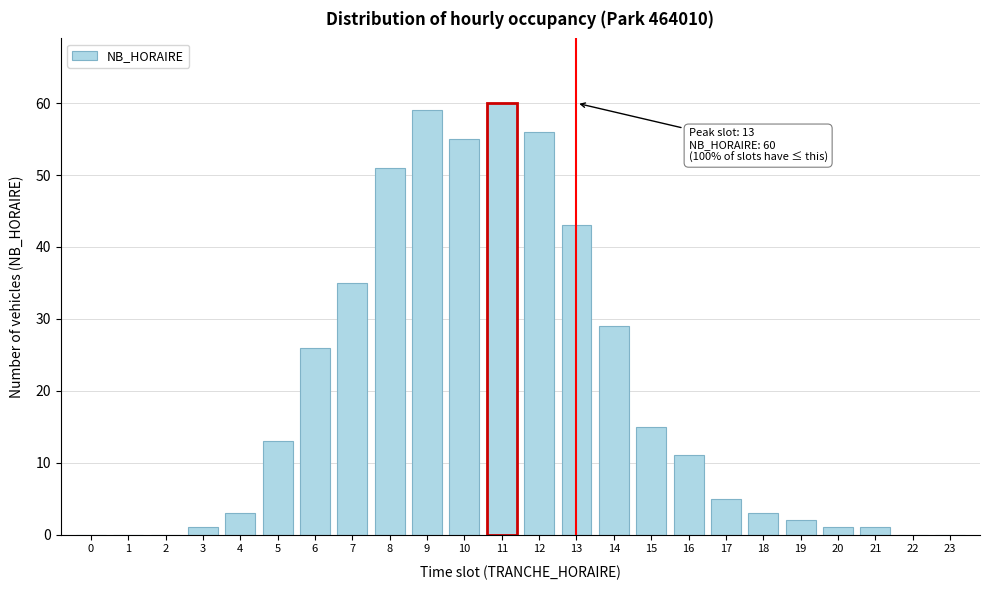

Reading right to left, what are all the values shown in this chart?

23=0	22=0	21=1	20=1	19=2	18=3	17=5	16=11	15=15	14=29	13=43	12=56	11=60	10=55	9=59	8=51	7=35	6=26	5=13	4=3	3=1	2=0	1=0	0=0